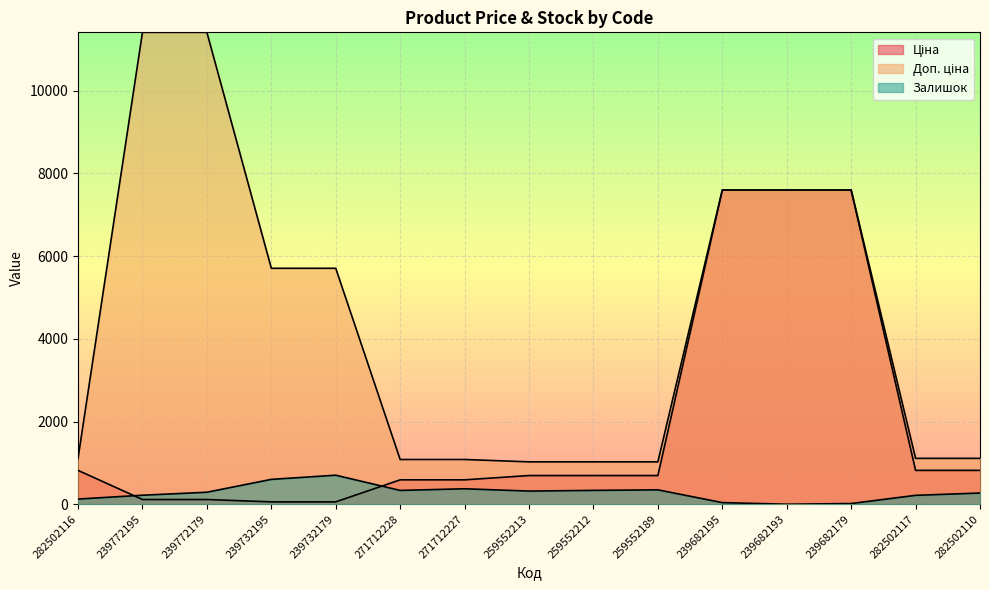

What is the sum of all Залишок values?

4187.0